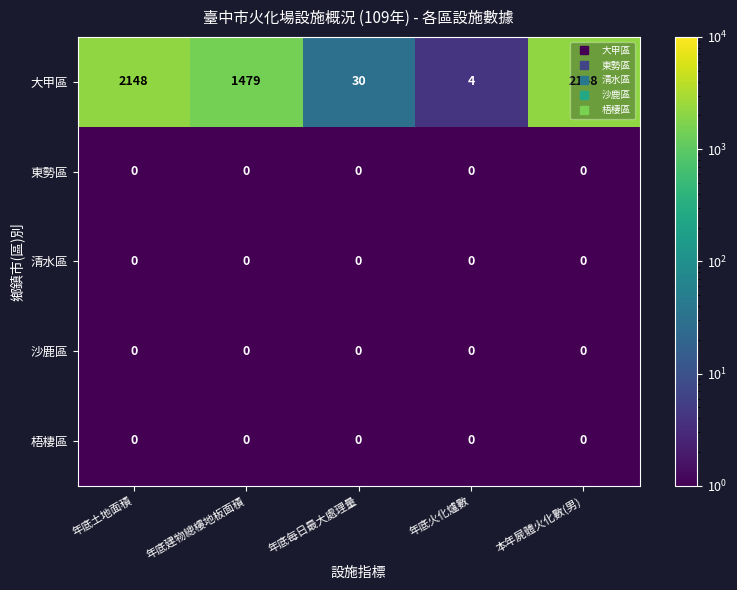

What is the total value across all series at 年底建物總樓地板面積?

1479